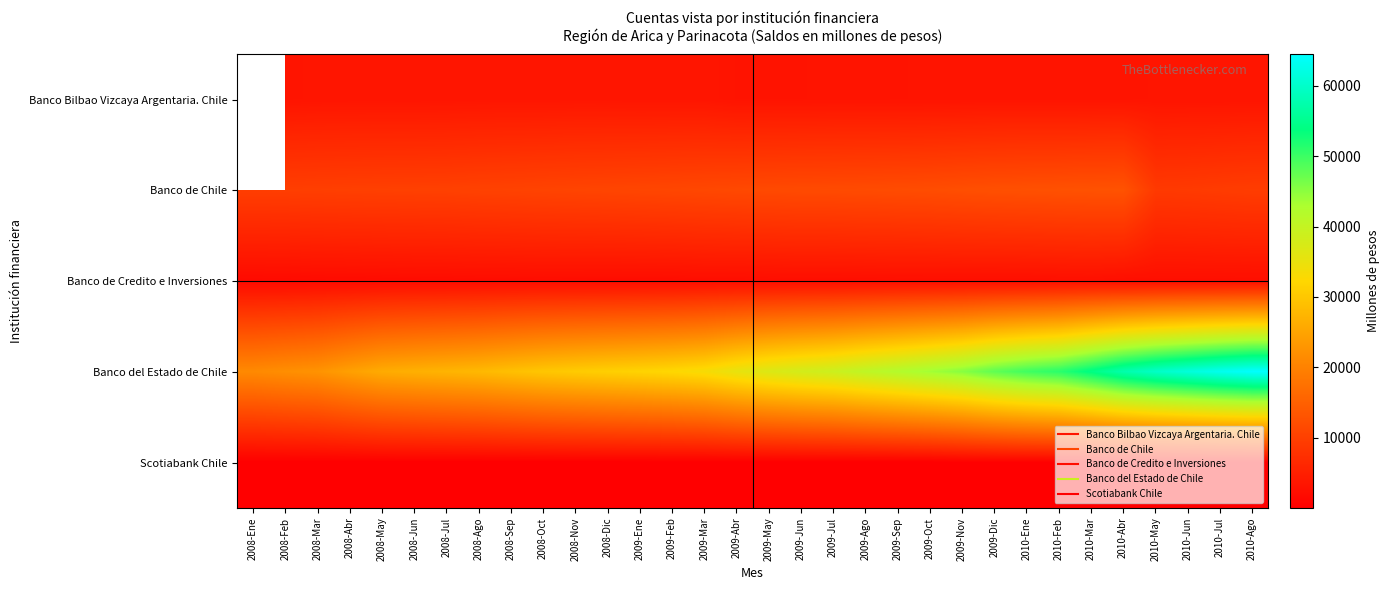

What is the maximum value shown in the chart?

64446.0